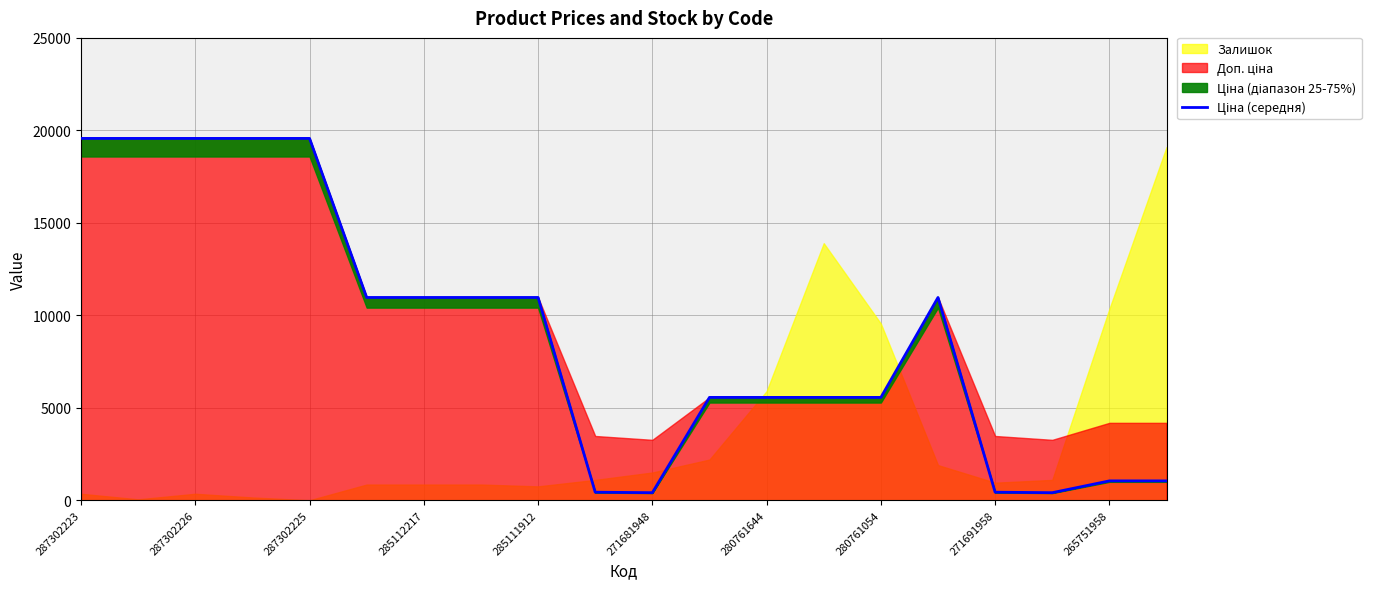

Count the number of values greater than 10964.

10